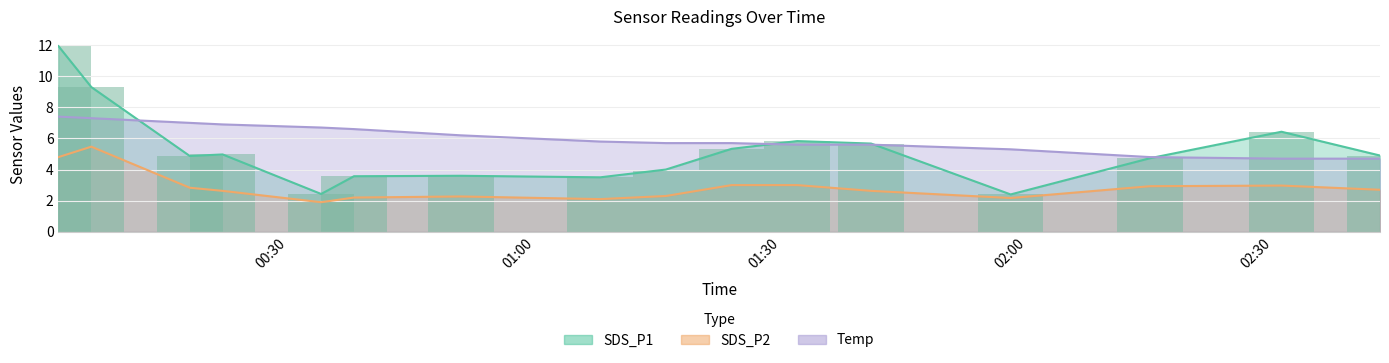

At 2022/05/19 02:31, list the series in order from largest to smallest.

SDS_P1, Temp, SDS_P2